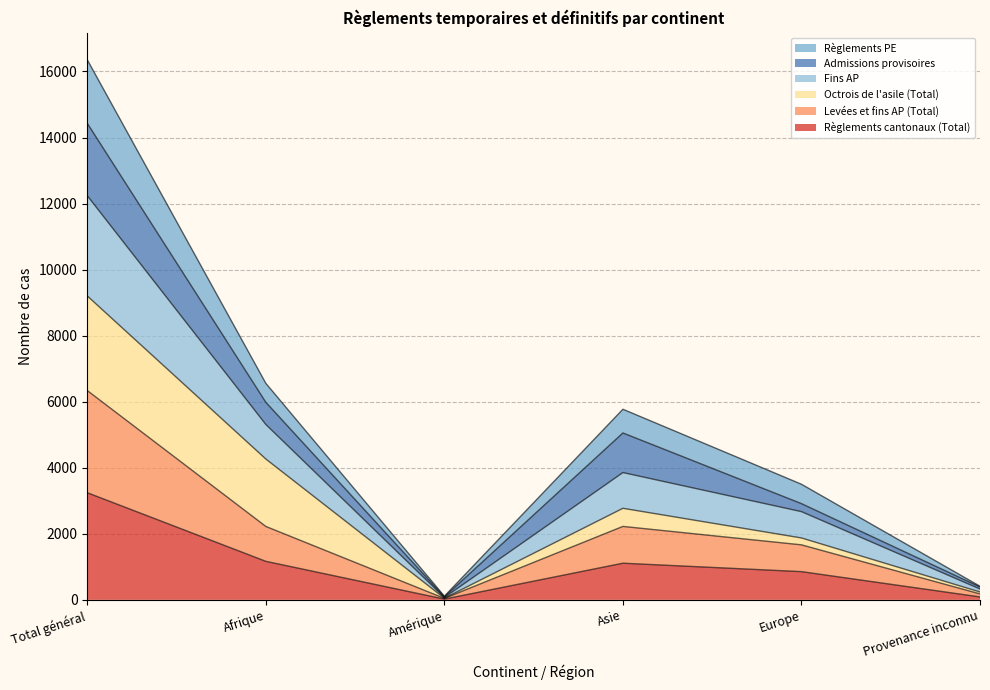

At how many categories does at least one series exceed 16217?

1